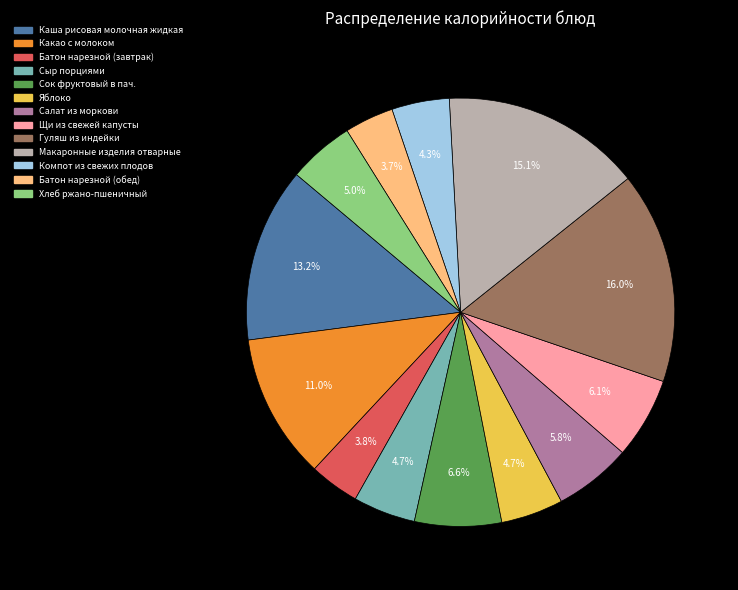

How many slices are in this pie chart?

13